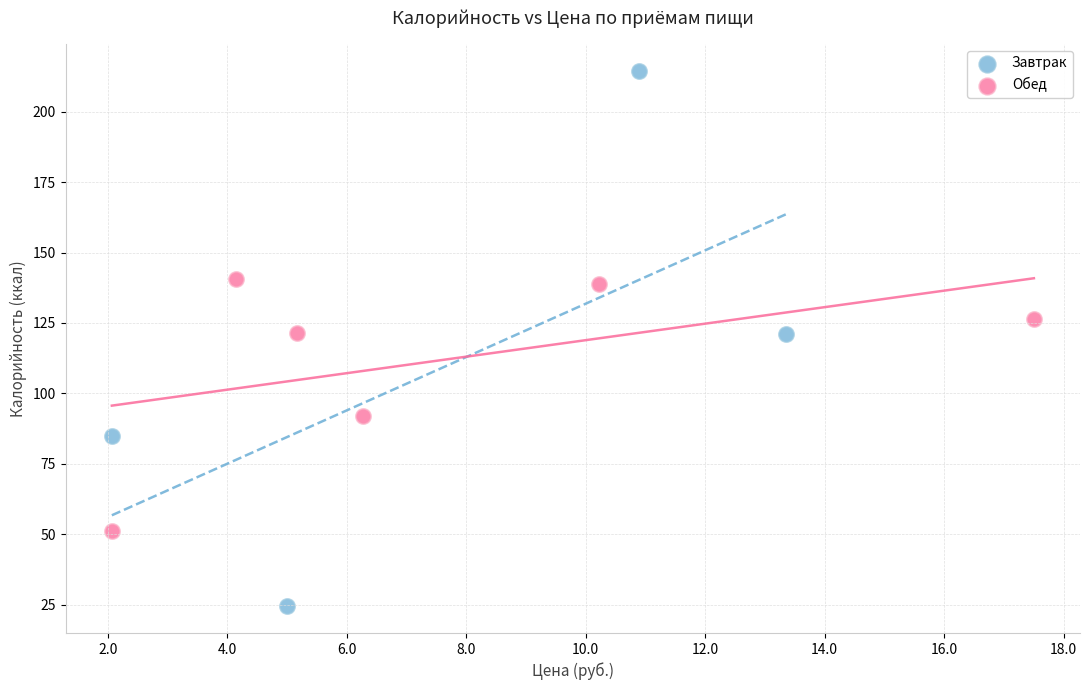

Which series contains the lowest Y value?

Завтрак